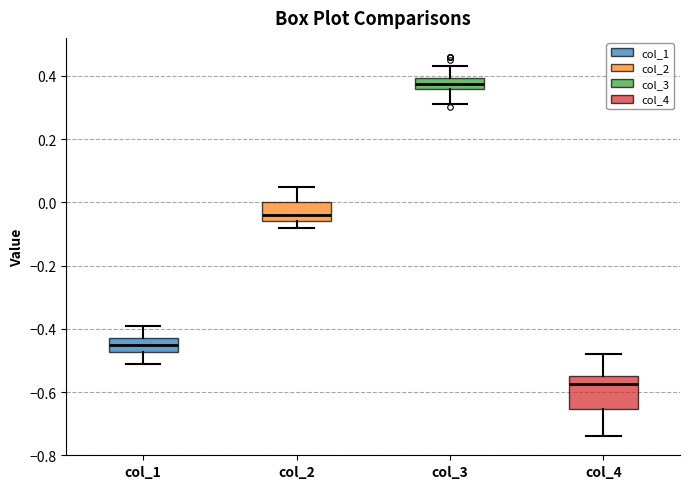

Comparing the boxes themselves (not the whiskers), which one is the tallest?

col_4